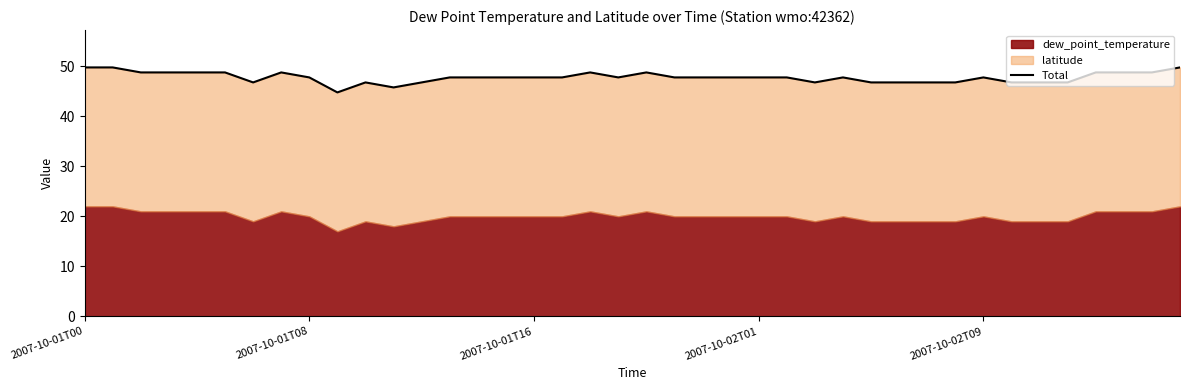

What is the difference between the maximum and minimum values?

5.0